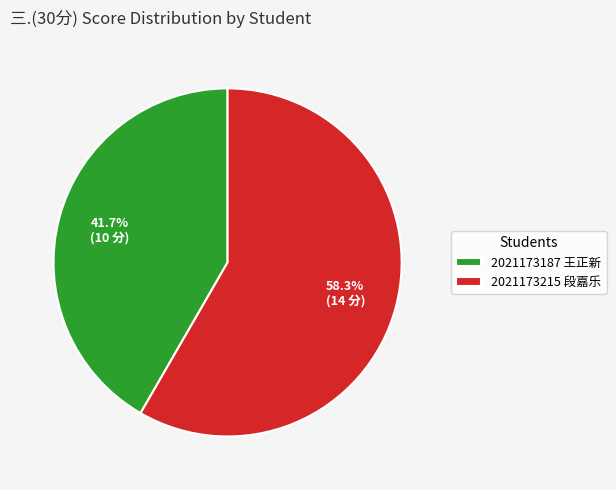

To the nearest percent, what is the average slice percentage?

50%